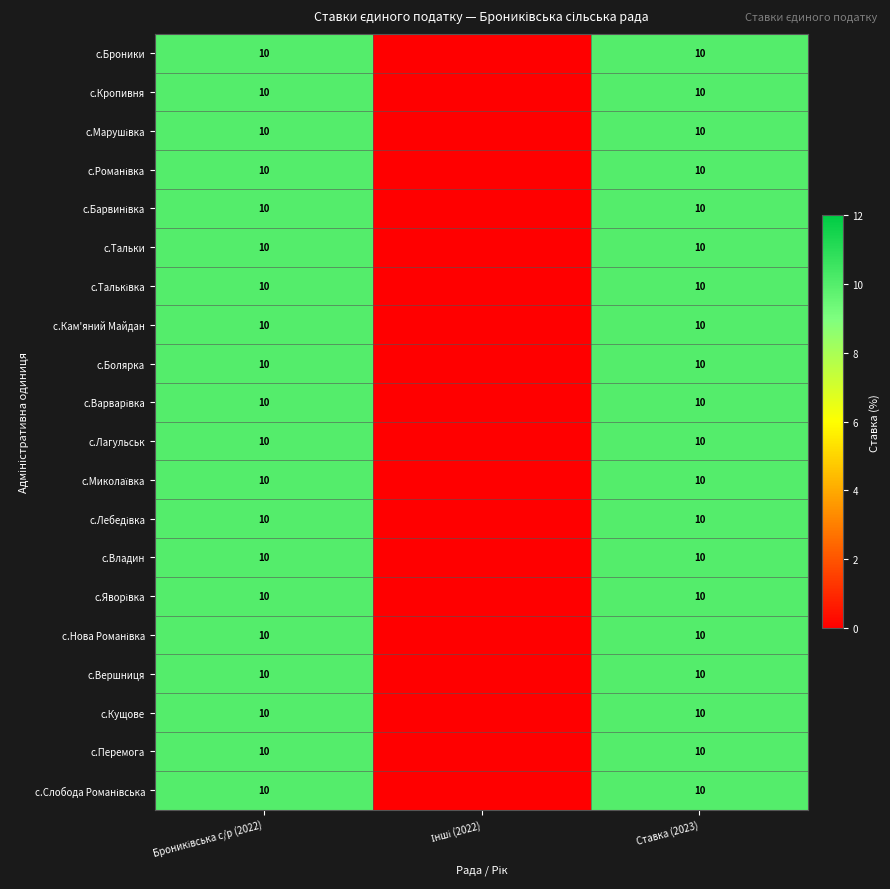

Rank the categories by с.Кропивня value from highest to lowest.

Брониківська с/р (2022), Ставка (2023), Інші (2022)